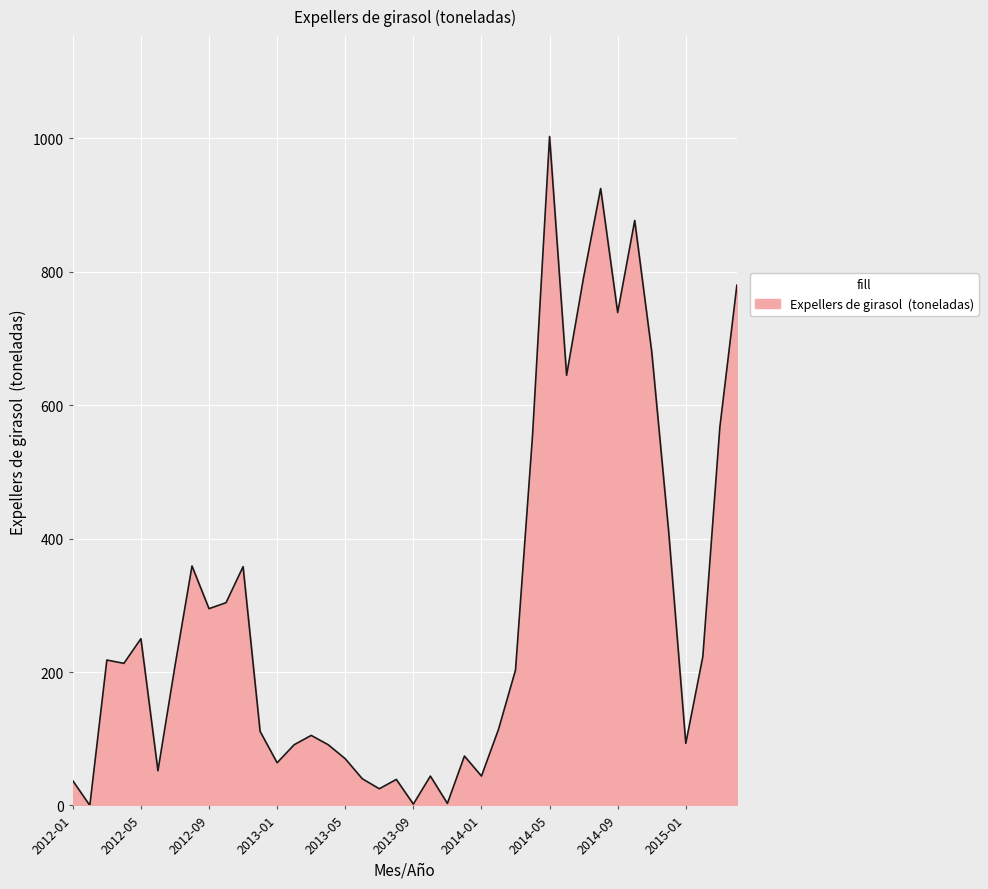

What is the difference between the maximum and minimum values?

1003